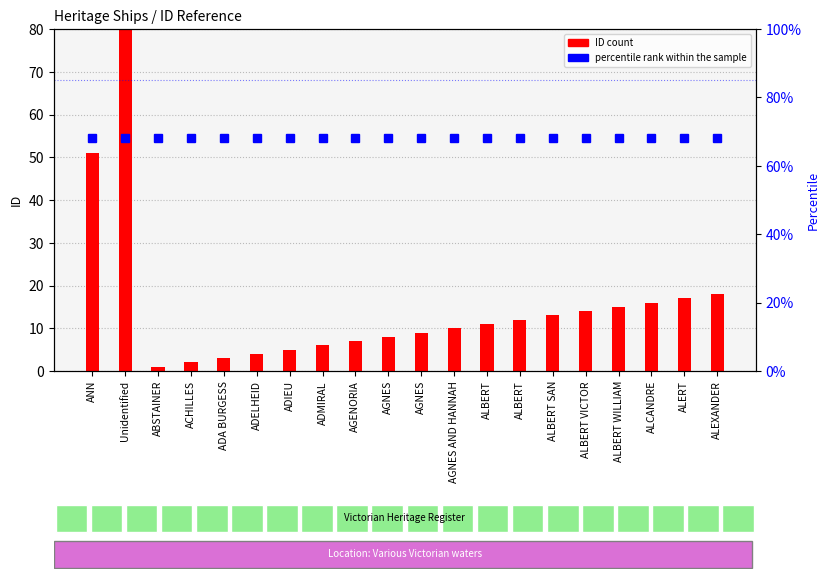

Which series has the largest total across all categories?

percentile rank within the sample